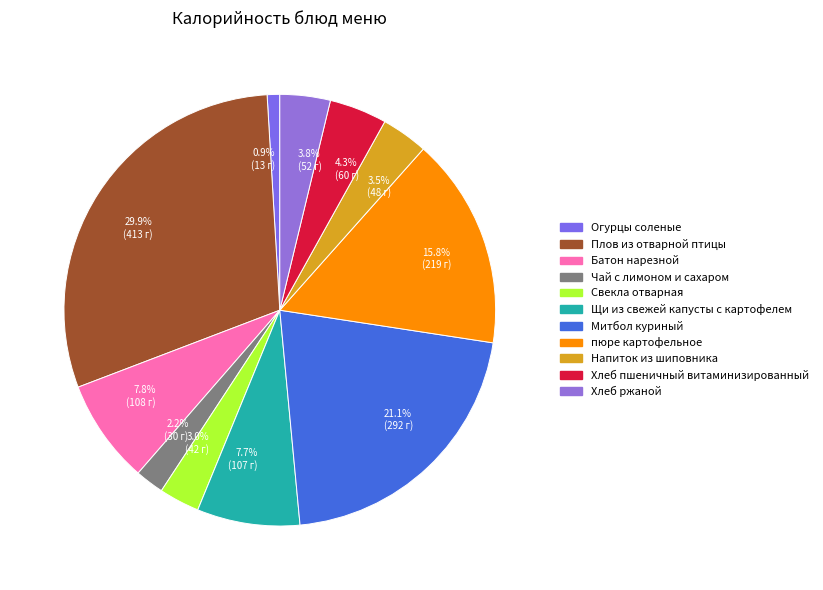

How many segments does this pie chart have?

11